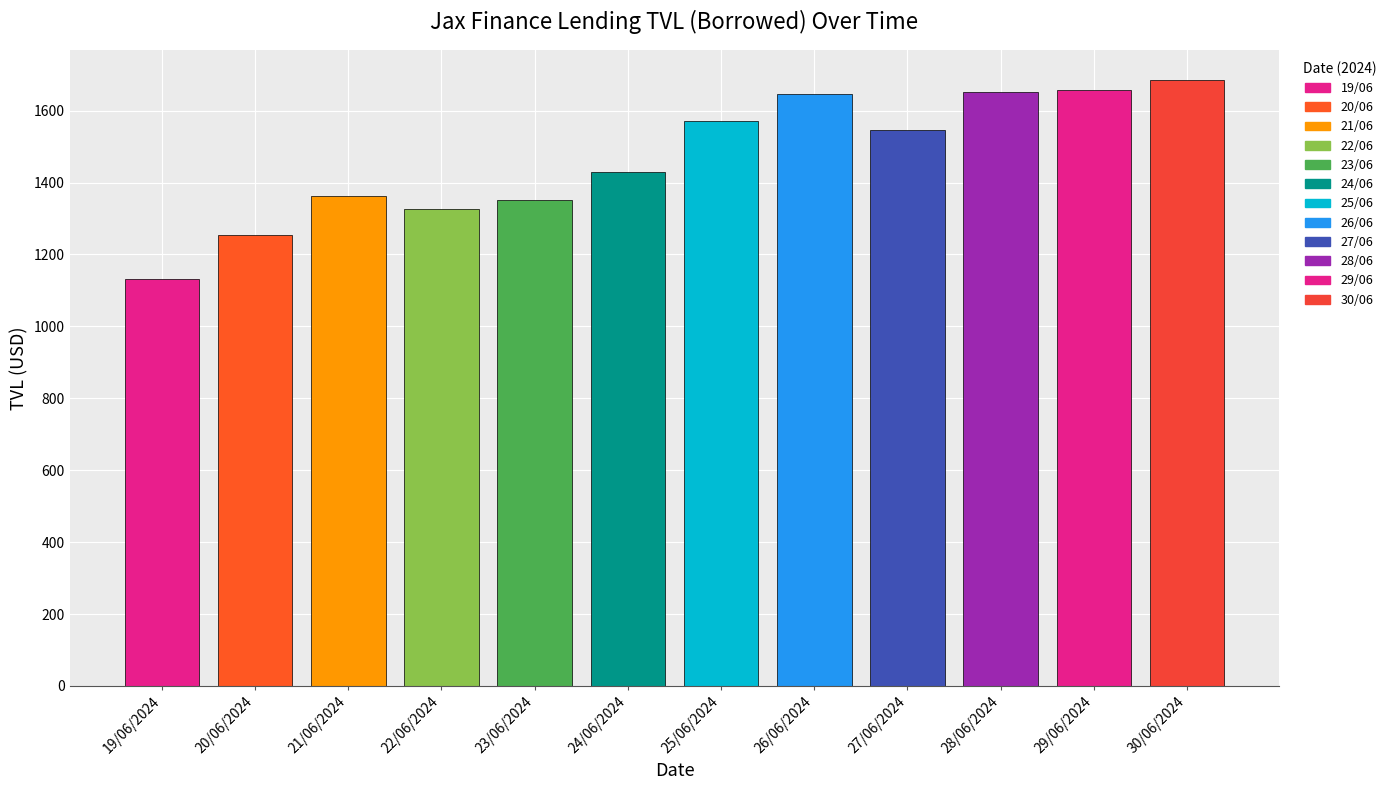

Which label corresponds to the largest value in the chart?

30/06/2024